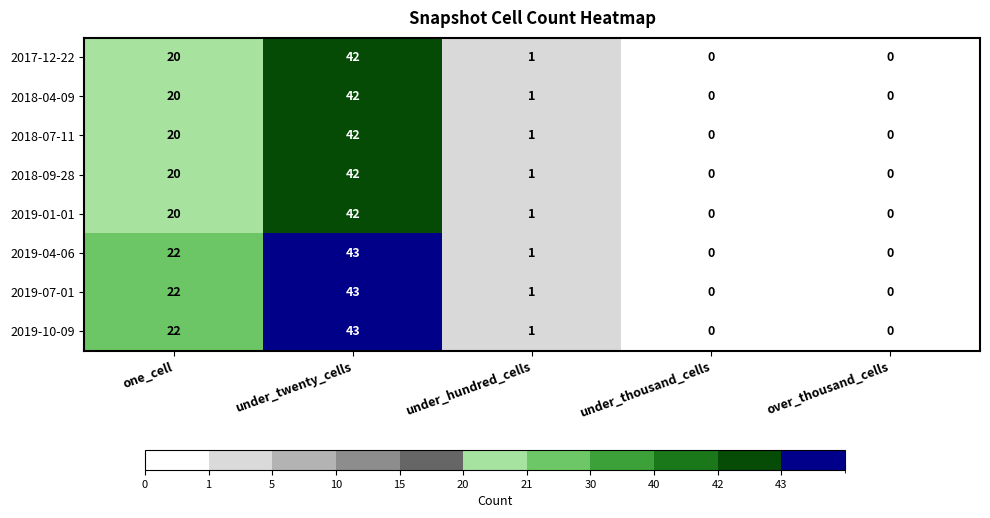

What is the sum of all 2018-09-28 values?

63